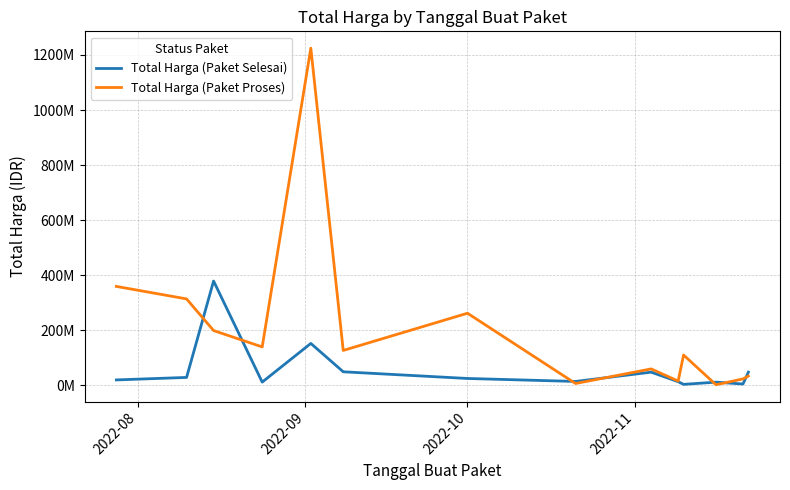

True or false: Total Harga (Paket Proses) has more than 1 points higher than both neighbors.

True